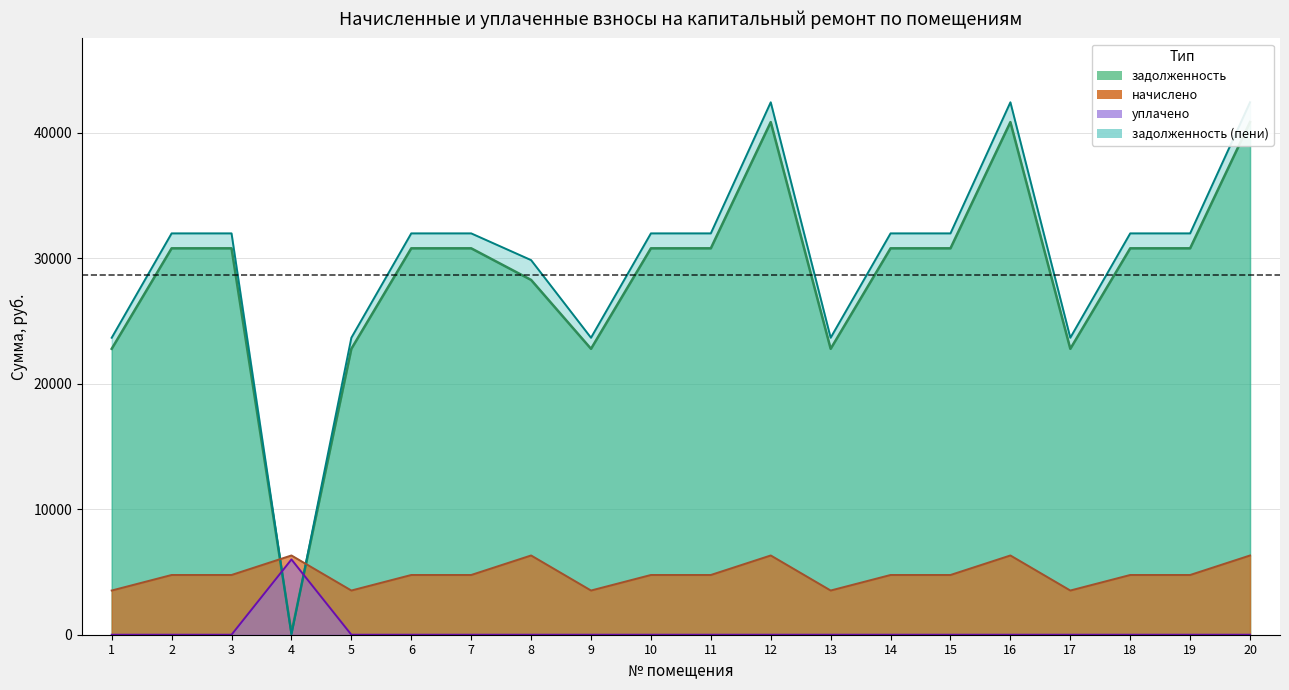

Does the chart have visible grid lines?

Yes